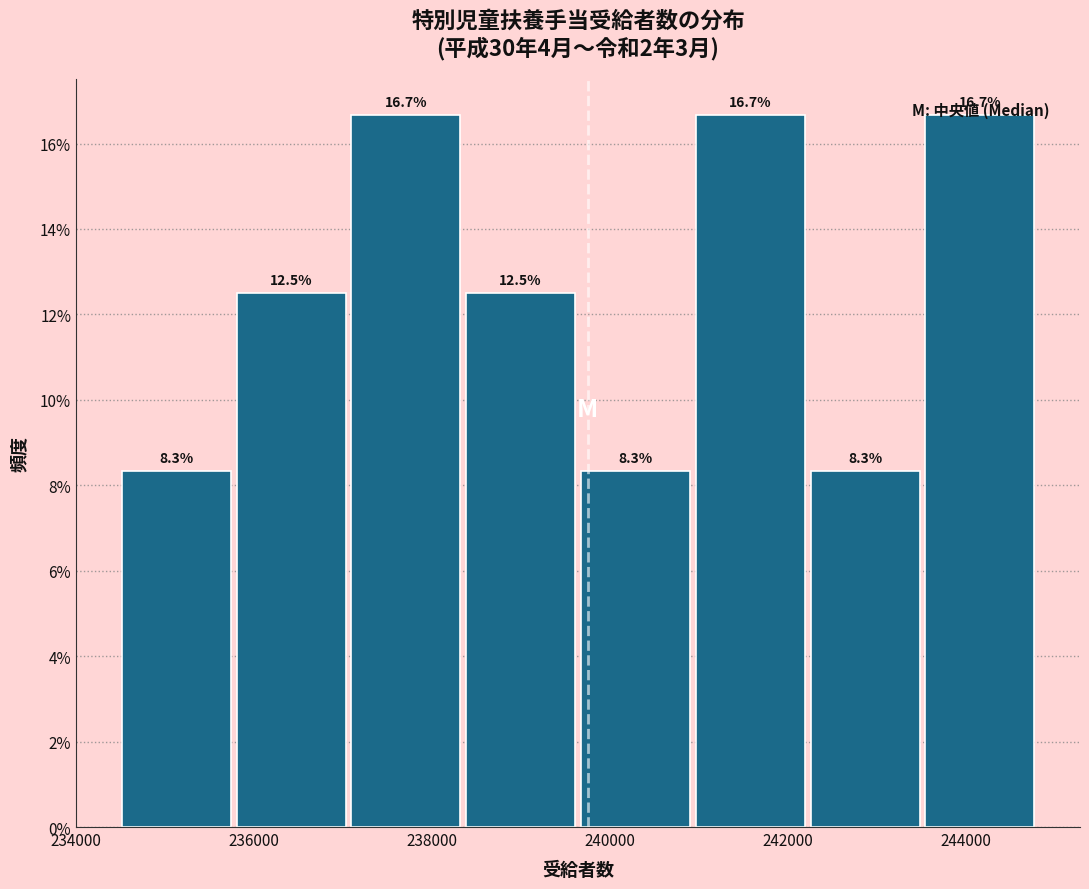

Reading left to right, transcribe this chart: for each bar, give the range it covers on the x-axis and its height. The bar edges are not printed on the chart, so give them approximately, as read against the axis.

234400 to 235800: 8.3
235800 to 237000: 12.5
237000 to 238400: 16.7
238400 to 239600: 12.5
239600 to 241000: 8.3
241000 to 242200: 16.7
242200 to 243600: 8.3
243600 to 244800: 16.7